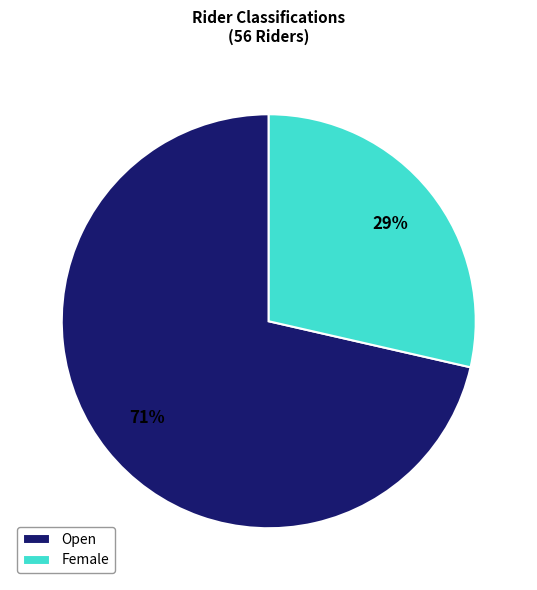

What is the smallest slice in the pie chart?

Female